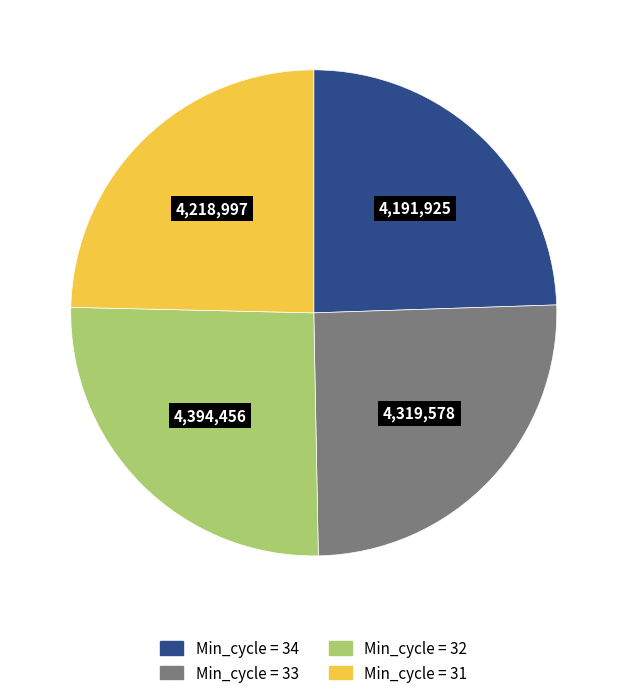

Is there any slice that represents more than half of the pie?

No